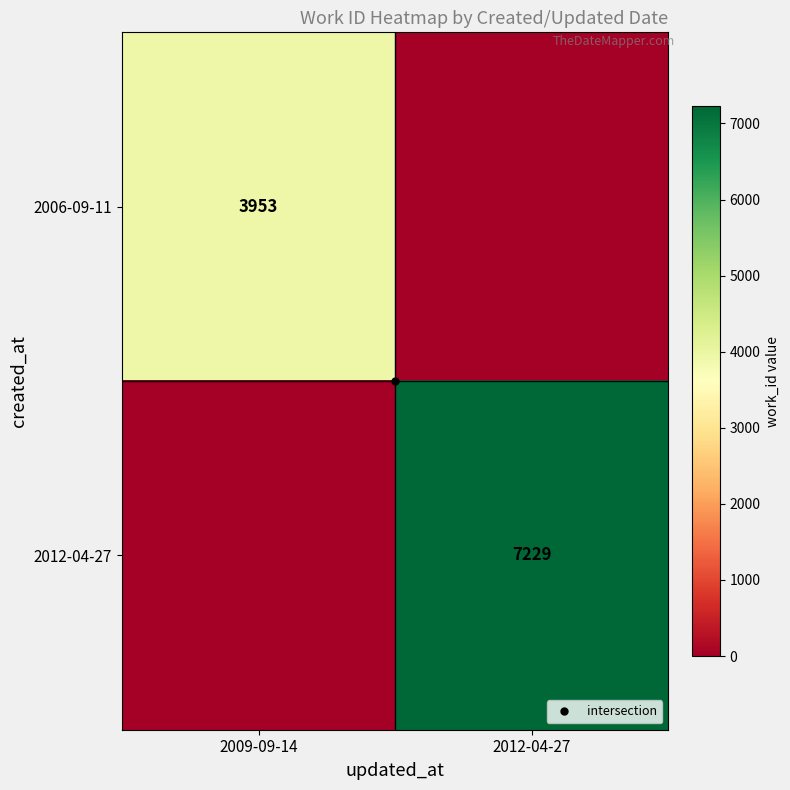

What is the average value of the 2012-04-27 series?

3614